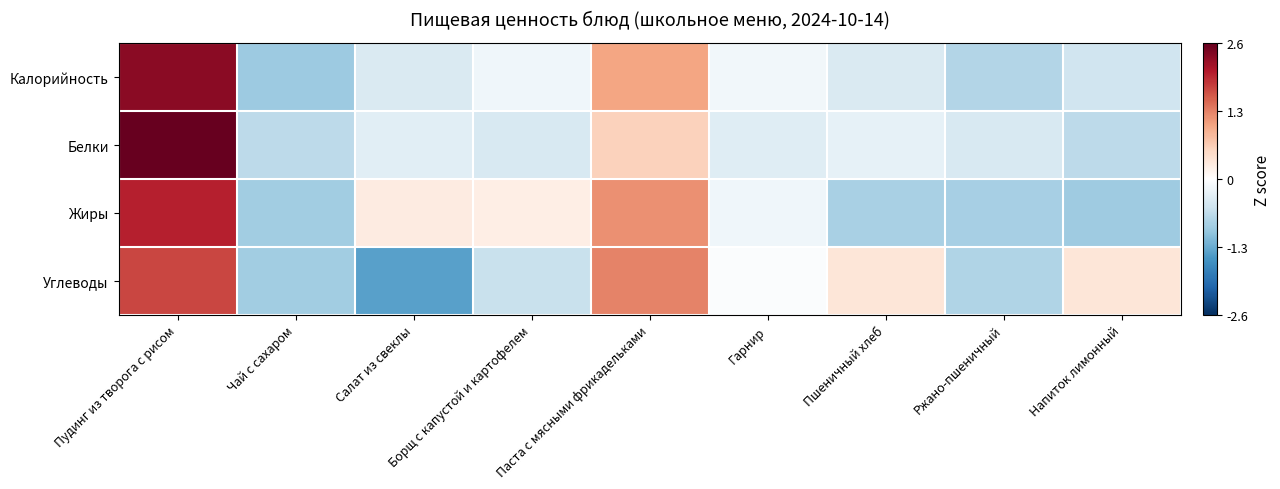

Reading right to left, list all the values displayed in this chart.

Калорийность: Напиток лимонный=-0.5	Ржано-пшеничный=-0.8	Пшеничный хлеб=-0.4	Гарнир=-0.2	Паста с мясными фрикадельками=1.1	Борщ с капустой и картофелем=-0.2	Салат из свеклы=-0.4	Чай с сахаром=-1.0	Пудинг из творога с рисом=2.4
Белки: Напиток лимонный=-0.7	Ржано-пшеничный=-0.4	Пшеничный хлеб=-0.3	Гарнир=-0.4	Паста с мясными фрикадельками=0.6	Борщ с капустой и картофелем=-0.4	Салат из свеклы=-0.3	Чай с сахаром=-0.7	Пудинг из творога с рисом=2.6
Жиры: Напиток лимонный=-0.9	Ржано-пшеничный=-0.9	Пшеничный хлеб=-0.9	Гарнир=-0.2	Паста с мясными фрикадельками=1.2	Борщ с капустой и картофелем=0.2	Салат из свеклы=0.3	Чай с сахаром=-0.9	Пудинг из творога с рисом=2.0
Углеводы: Напиток лимонный=0.4	Ржано-пшеничный=-0.8	Пшеничный хлеб=0.4	Гарнир=-0.1	Паста с мясными фрикадельками=1.3	Борщ с капустой и картофелем=-0.6	Салат из свеклы=-1.4	Чай с сахаром=-0.9	Пудинг из творога с рисом=1.8